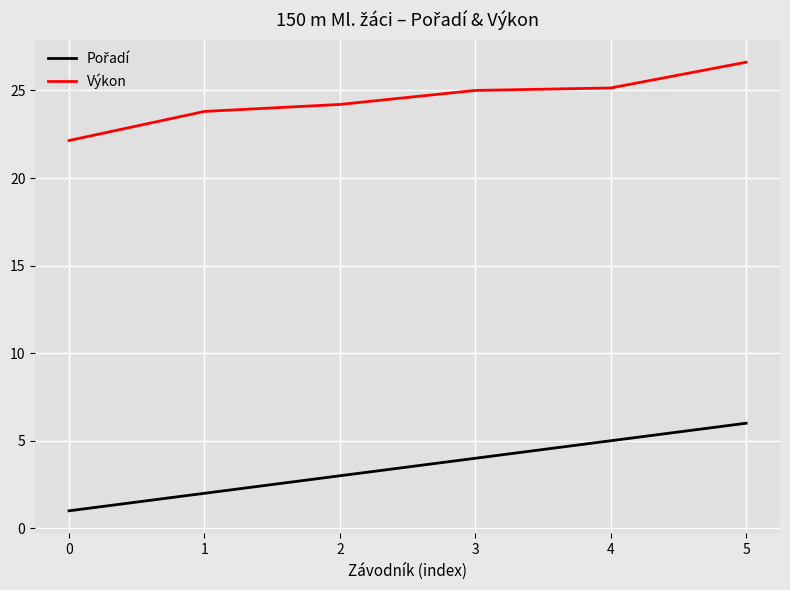

Which series has the largest total across all categories?

Výkon